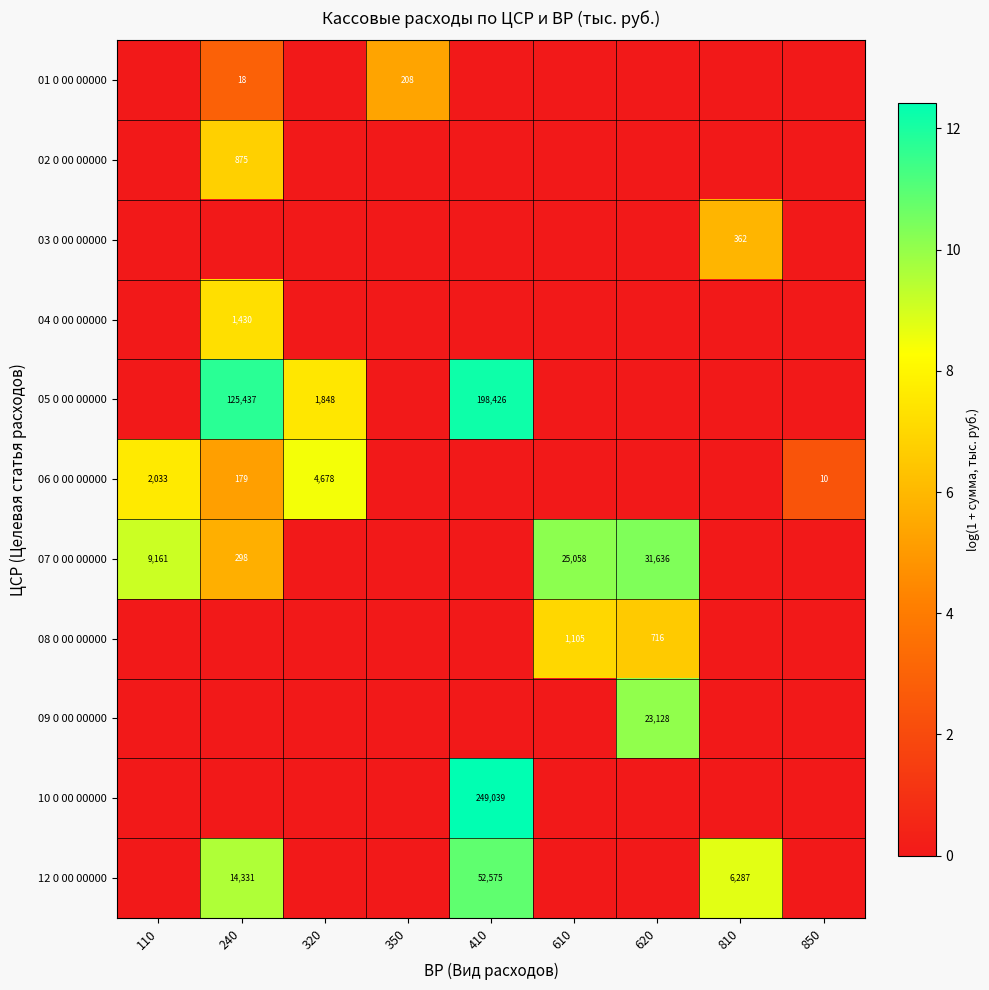

The 02 0 00 00000 series shows 875 at 240. True or false?

True